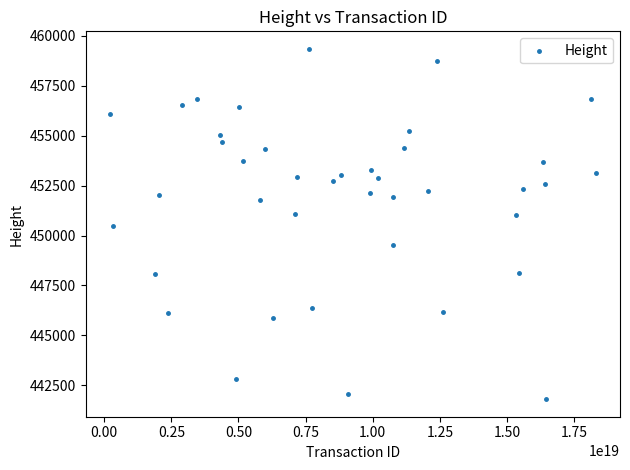

What is the range of Y values (max minus min)?

17553